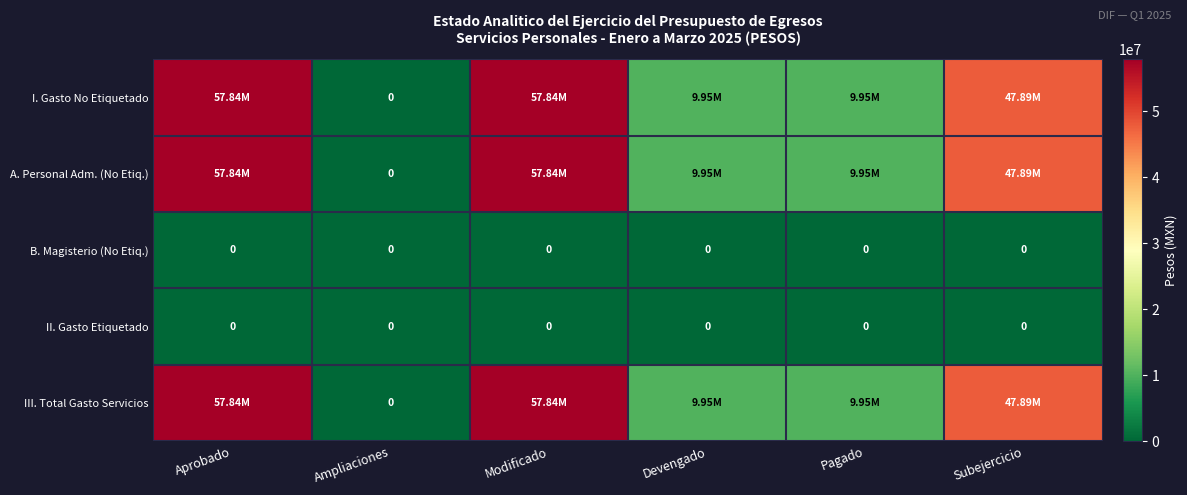

True or false: A. Personal Adm. (No Etiq.) has a value of 89891712.3 at Aprobado.

False